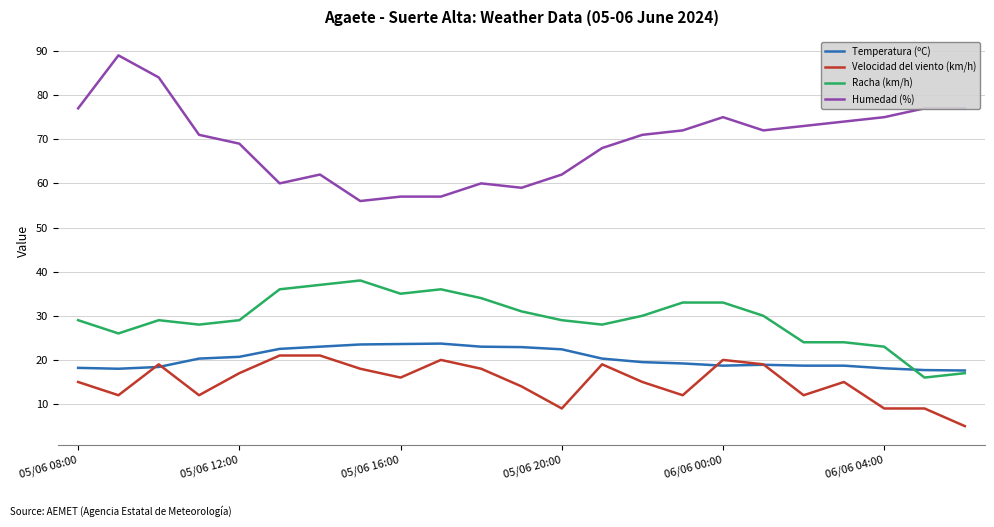

Which series has the largest range (max minus min)?

Humedad (%)